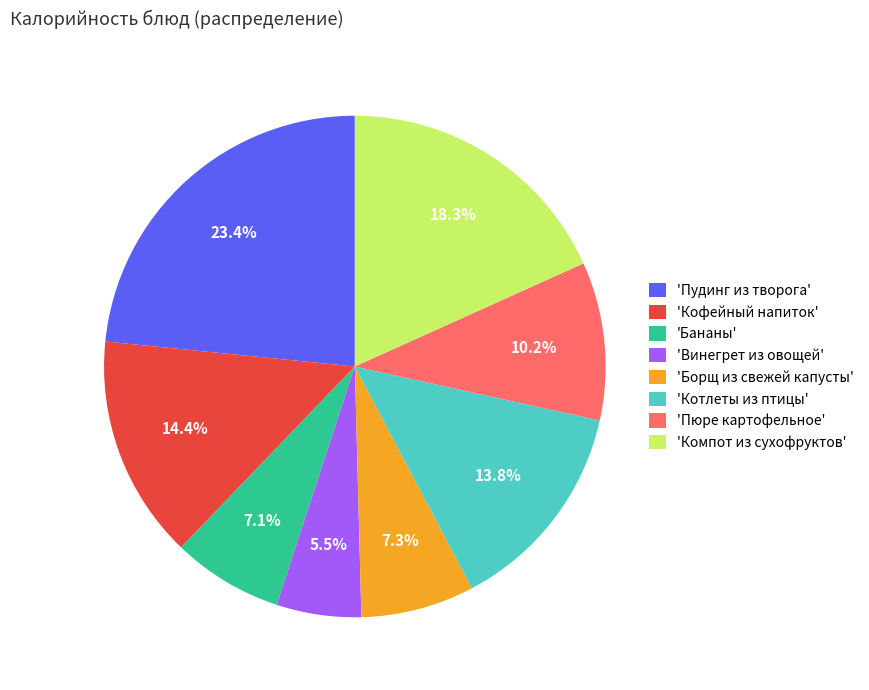

How many slices are in this pie chart?

8